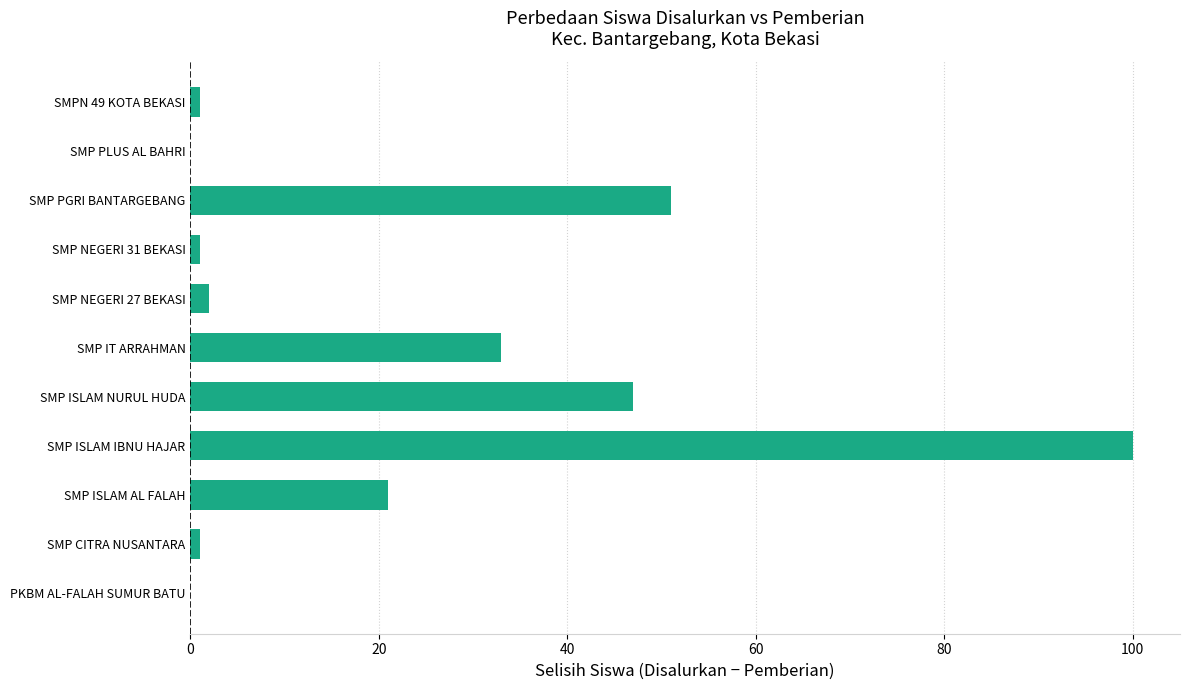

How many data points does each series have?

11